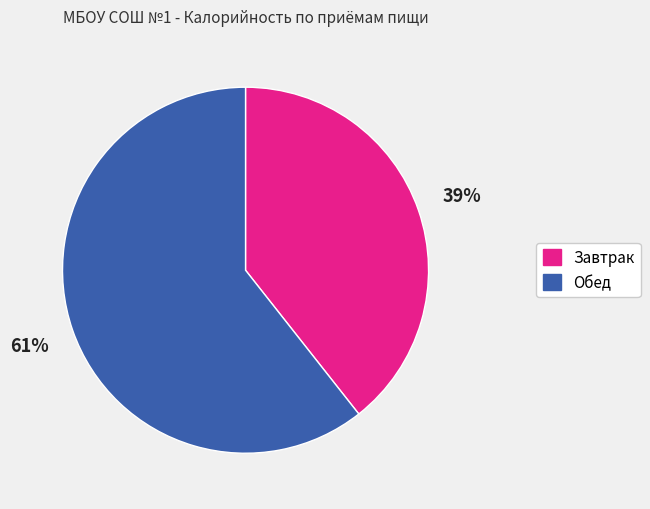

Combined, do Обед and Завтрак account for over 50%?

Yes